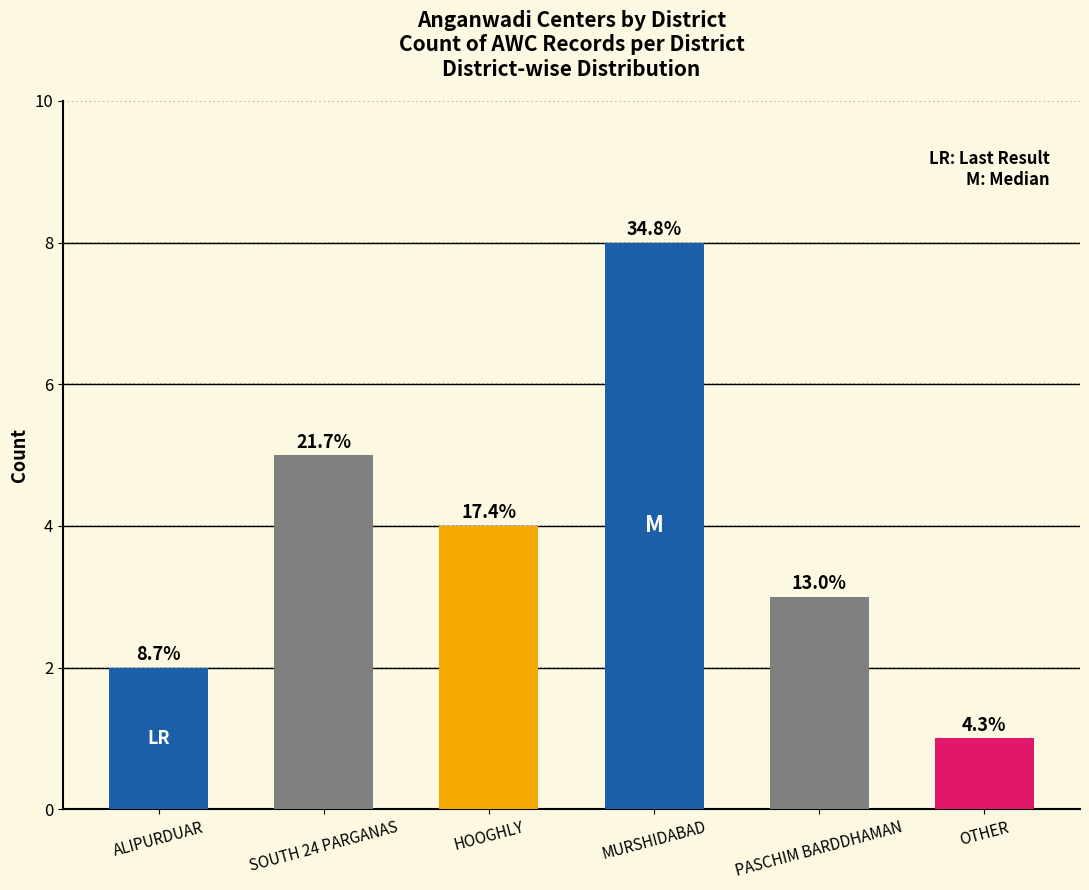

Reading left to right, what are all the values shown in this chart?

2	5	4	8	3	1